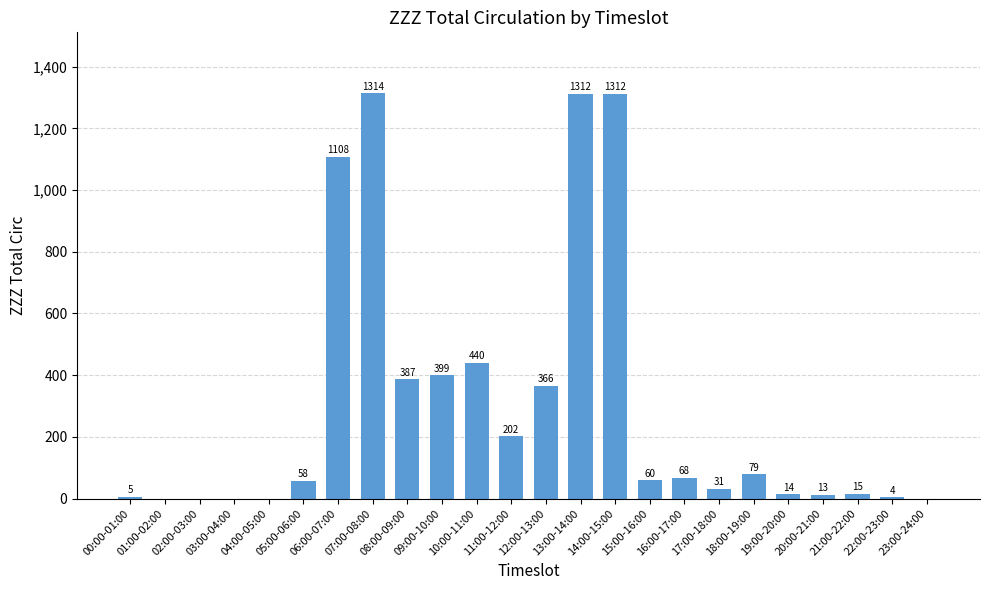

What value does the data have at 05:00-06:00?

58